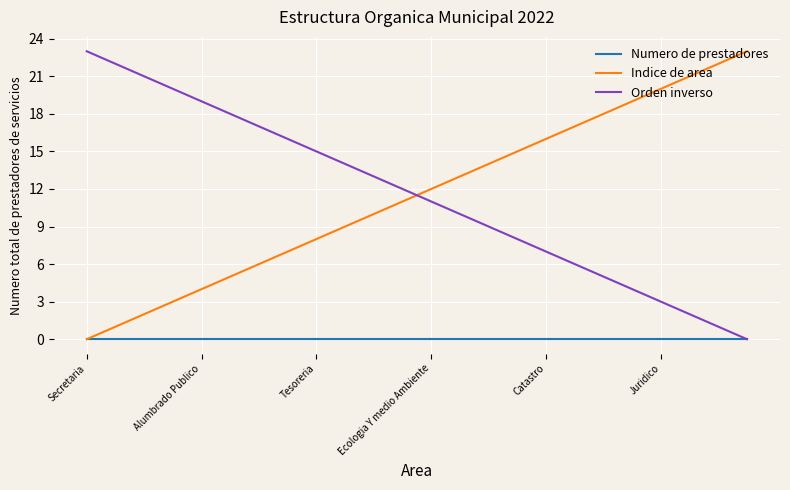

What is the maximum value shown in the chart?

23